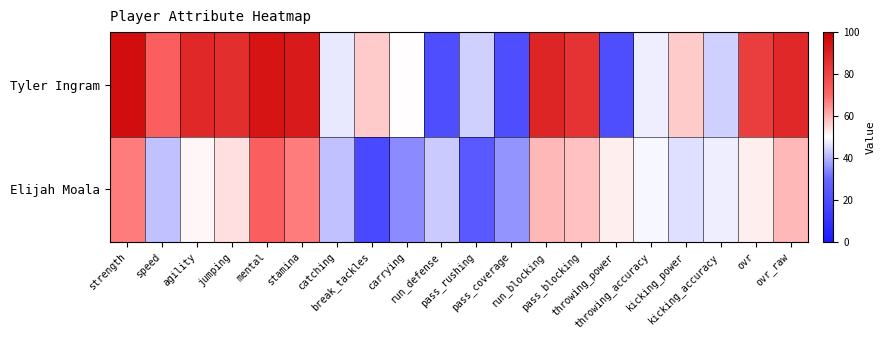

Which has a higher value, pass_coverage or pass_blocking?

pass_blocking